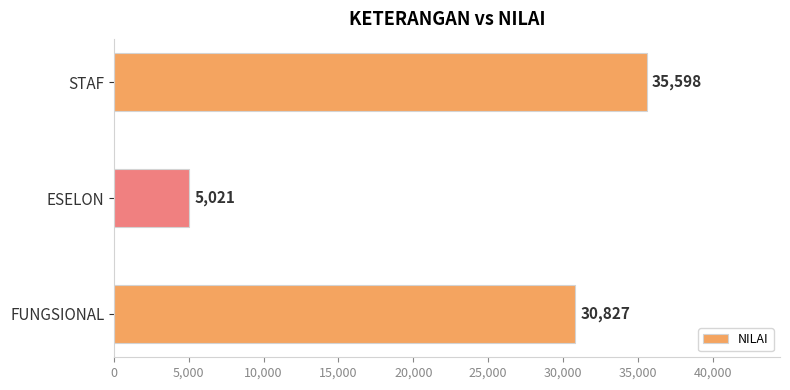

Rank the categories by value from highest to lowest.

STAF, FUNGSIONAL, ESELON